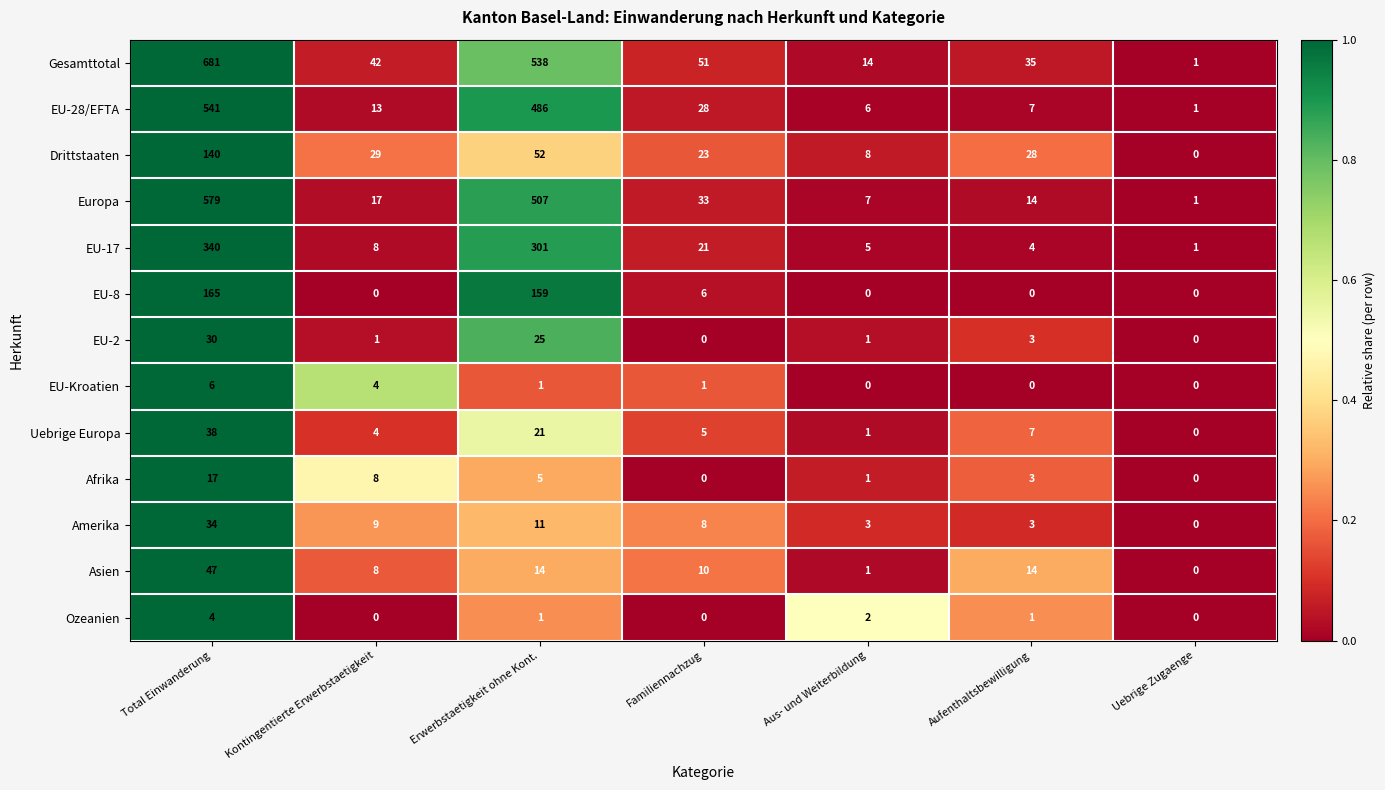

What is the difference between the Afrika values at Aus- und Weiterbildung and Kontingentierte Erwerbstaetigkeit?

7